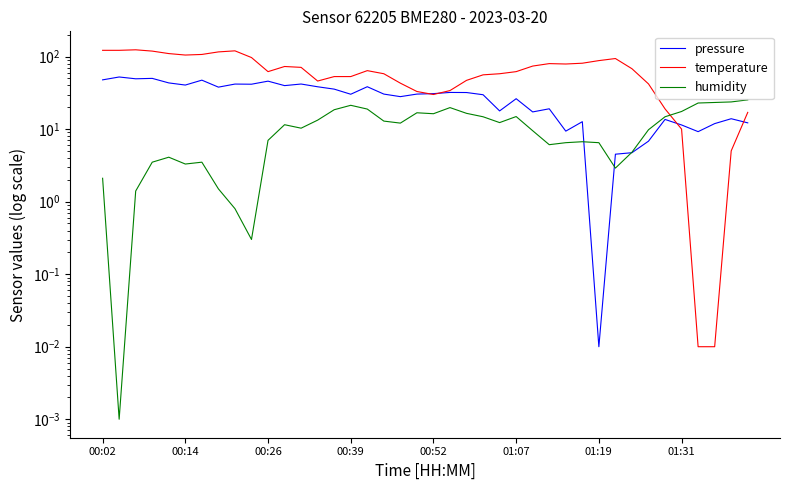

How many categories are shown in the chart?

40